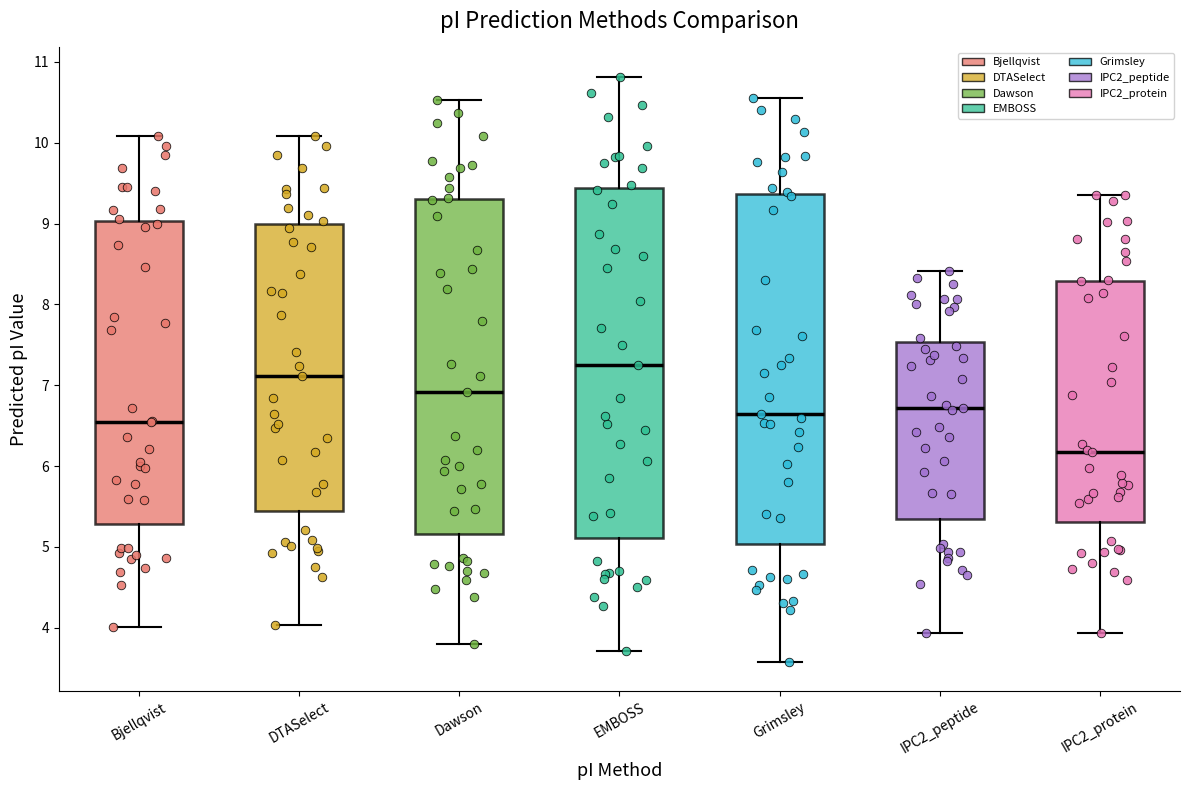

Reading left to right, transcribe this box plot: for each box, give where its median line is, the range the box spans, and where its two whiskers end, as read against the y-axis. The values are not printed on the chart, so give them approximately, as read against the axis.

Bjellqvist: median 6.5, box 5.3 to 9.0, whiskers 4.0 to 10.1
DTASelect: median 7.1, box 5.4 to 9.0, whiskers 4.0 to 10.1
Dawson: median 6.9, box 5.2 to 9.3, whiskers 3.8 to 10.5
EMBOSS: median 7.2, box 5.1 to 9.4, whiskers 3.7 to 10.8
Grimsley: median 6.6, box 5.0 to 9.4, whiskers 3.6 to 10.6
IPC2_peptide: median 6.7, box 5.3 to 7.5, whiskers 3.9 to 8.4
IPC2_protein: median 6.2, box 5.3 to 8.3, whiskers 3.9 to 9.4